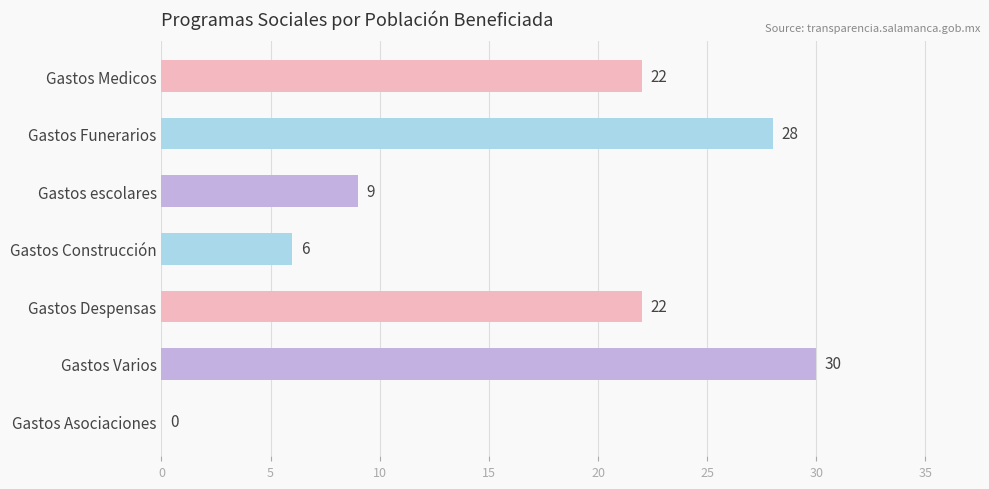

What is the sum of the values at Gastos Despensas and Gastos Construcción?

28